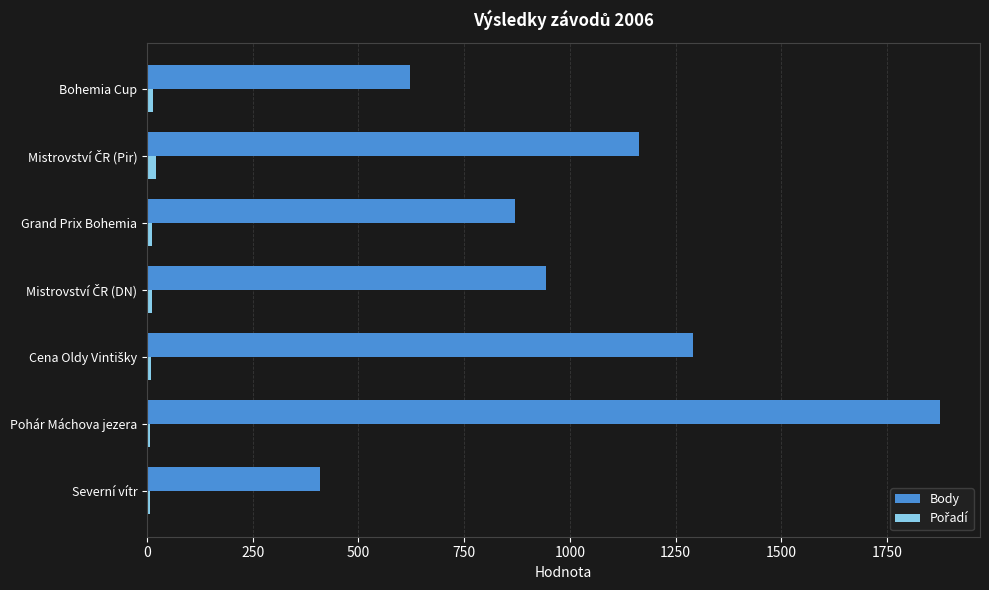

At how many categories does at least one series exceed 1864?

1